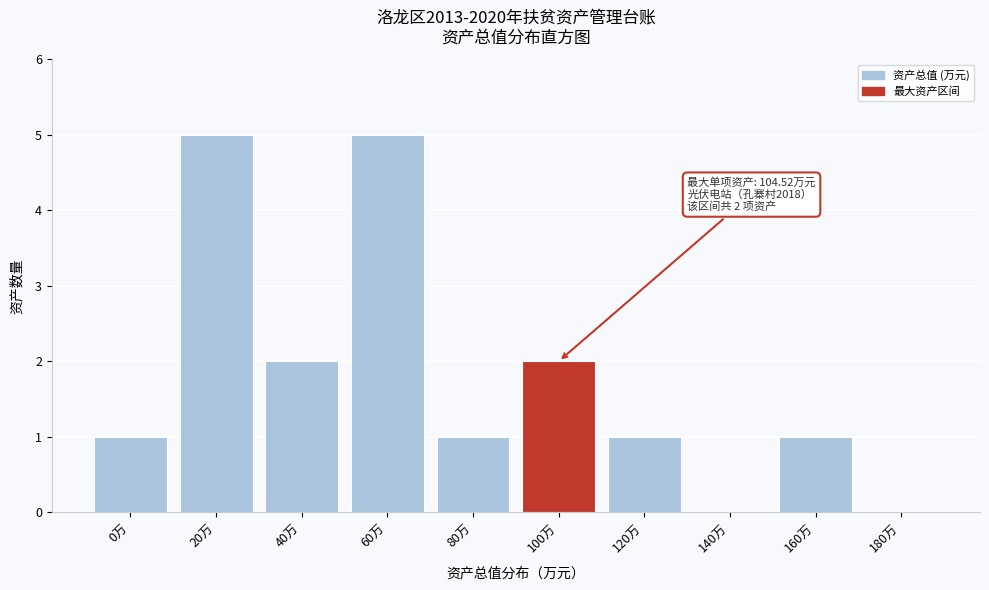

Reading right to left, extract all data points from this chart.

180万=0	160万=1	140万=0	120万=1	100万=2	80万=1	60万=5	40万=2	20万=5	0万=1